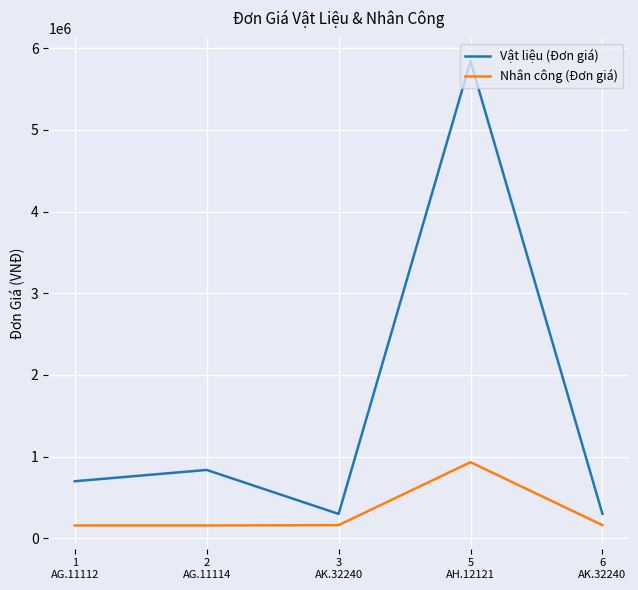

What is the sum of the Vật liệu (Đơn giá) values at 3
AK.32240 and 6
AK.32240?

598236